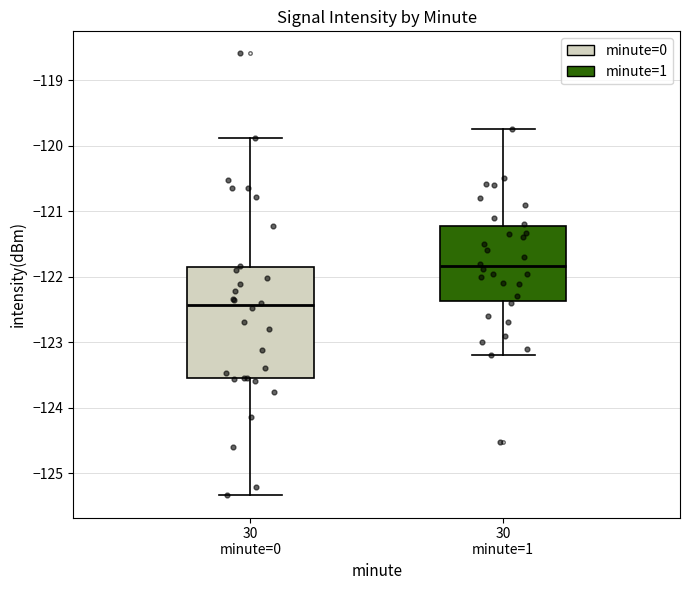

Reading left to right, read every box against the y-axis: the position of its median line, the range the box covers, and the ends of its whiskers. The values are not printed on the chart, so give them approximately, as read against the axis.

30 minute=0: median -122.4, box -123.6 to -121.9, whiskers -125.3 to -119.9
30 minute=1: median -121.8, box -122.4 to -121.2, whiskers -123.2 to -119.7